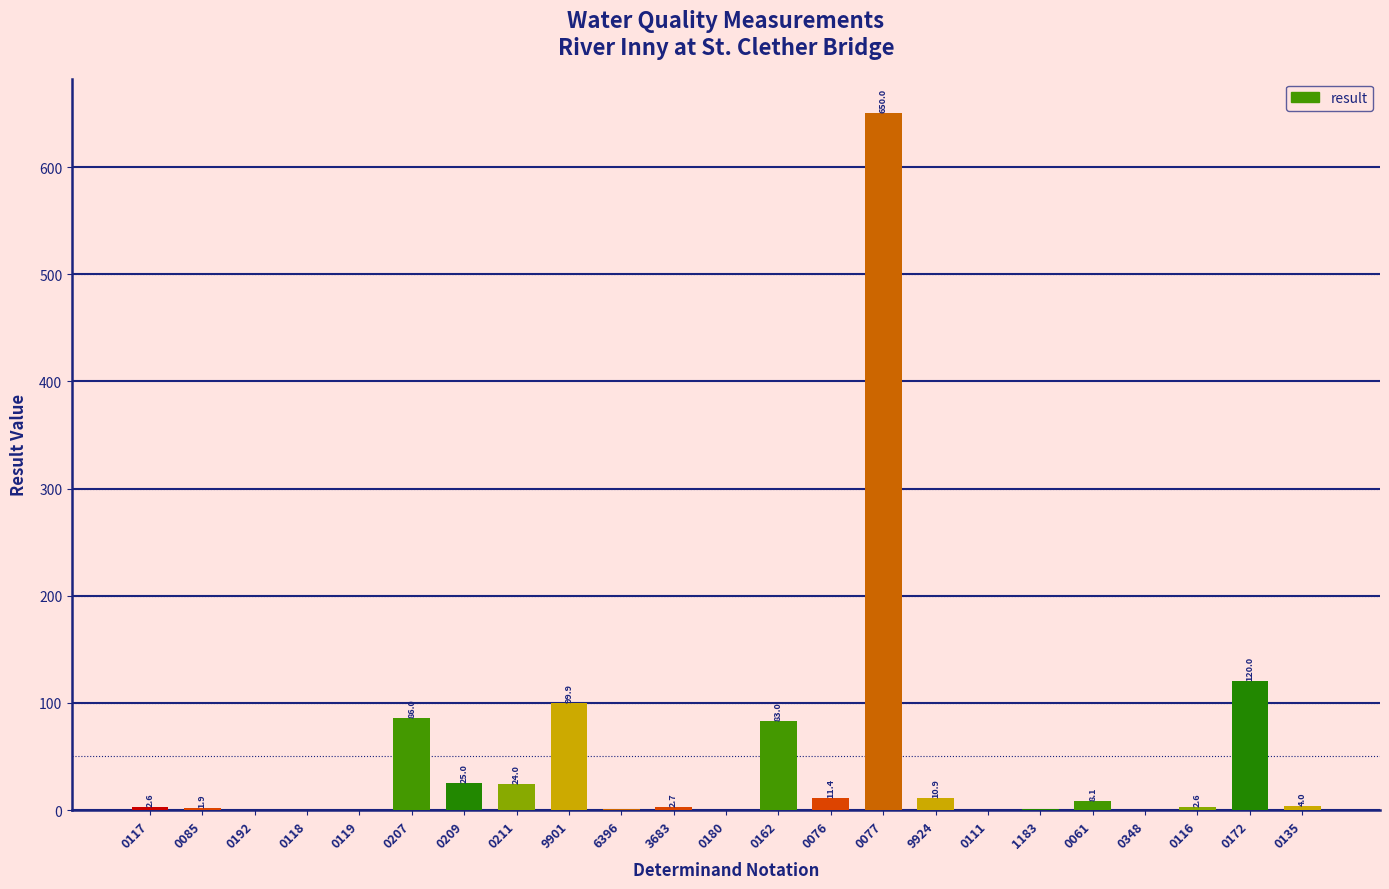

What is the change in value from 0192 to 0172?

+120.0